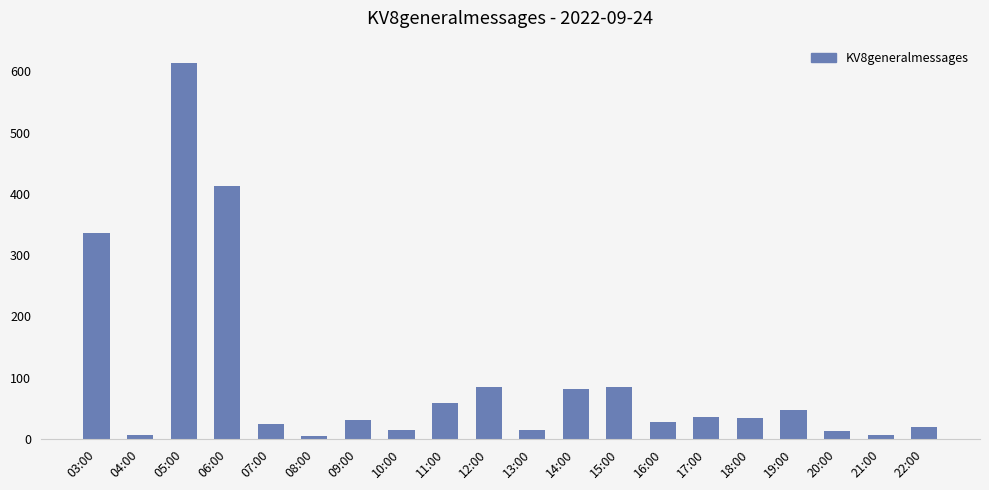

What is the label of the 15th bar from the right?

08:00